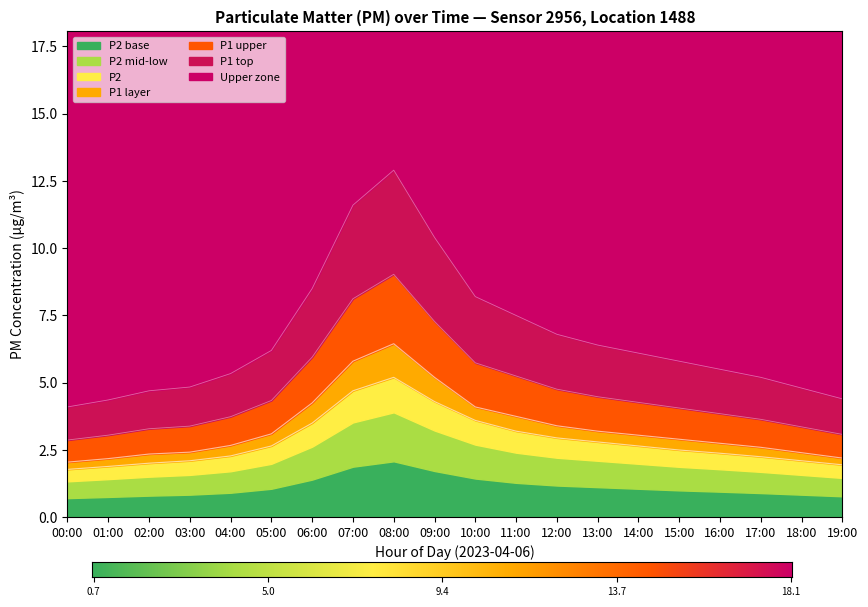

Reading left to right, transcribe all the data shown in this chart.

P1: 00:00=2.9	01:00=3.1	02:00=3.3	03:00=3.4	04:00=3.7	05:00=4.3	06:00=5.9	07:00=8.1	08:00=9.0	09:00=7.3	10:00=5.7	11:00=5.2	12:00=4.8	13:00=4.5	14:00=4.3	15:00=4.1	16:00=3.8	17:00=3.6	18:00=3.4	19:00=3.1
P2: 00:00=1.8	01:00=1.9	02:00=2.0	03:00=2.1	04:00=2.3	05:00=2.6	06:00=3.5	07:00=4.7	08:00=5.2	09:00=4.3	10:00=3.6	11:00=3.2	12:00=3.0	13:00=2.8	14:00=2.6	15:00=2.5	16:00=2.4	17:00=2.2	18:00=2.1	19:00=1.9